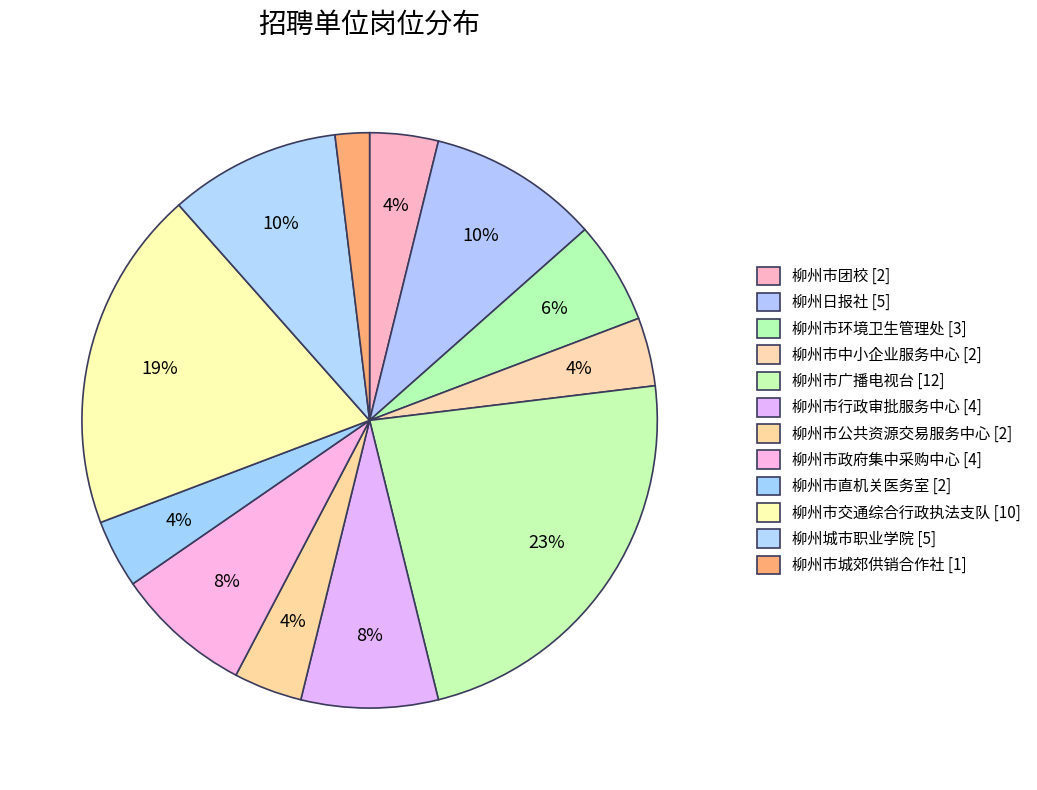

Count the number of slices in the pie.

12